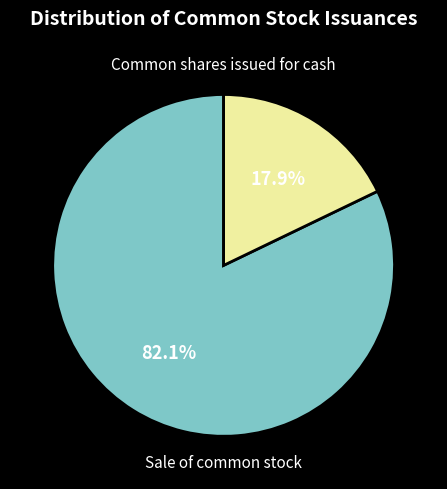

Does any single category account for the majority?

Yes